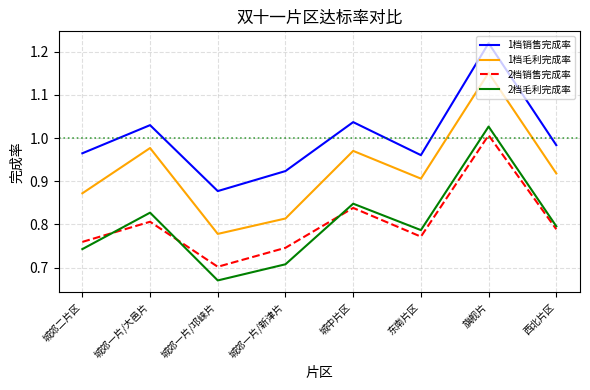

Which series has the largest total across all categories?

1档销售完成率